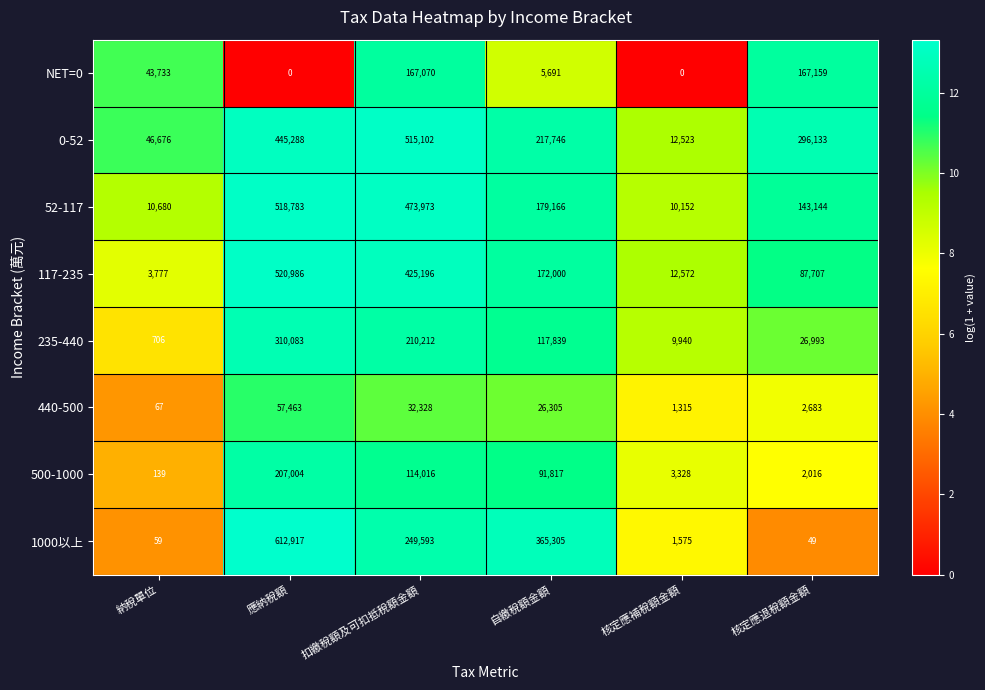

The value of NET=0 at 應納稅額 is 107899. True or false?

False